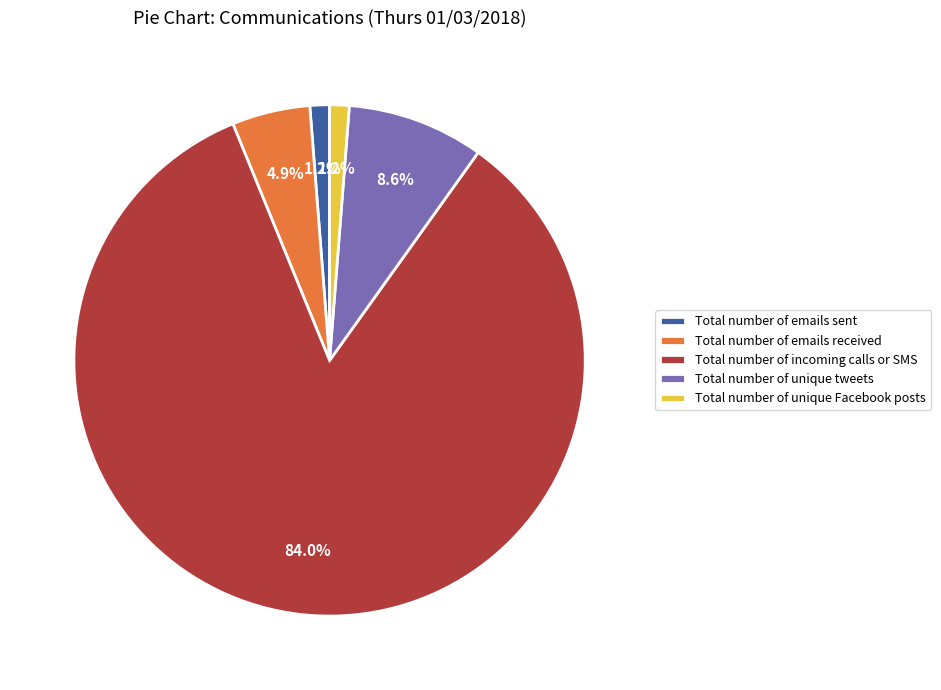

How many segments does this pie chart have?

5